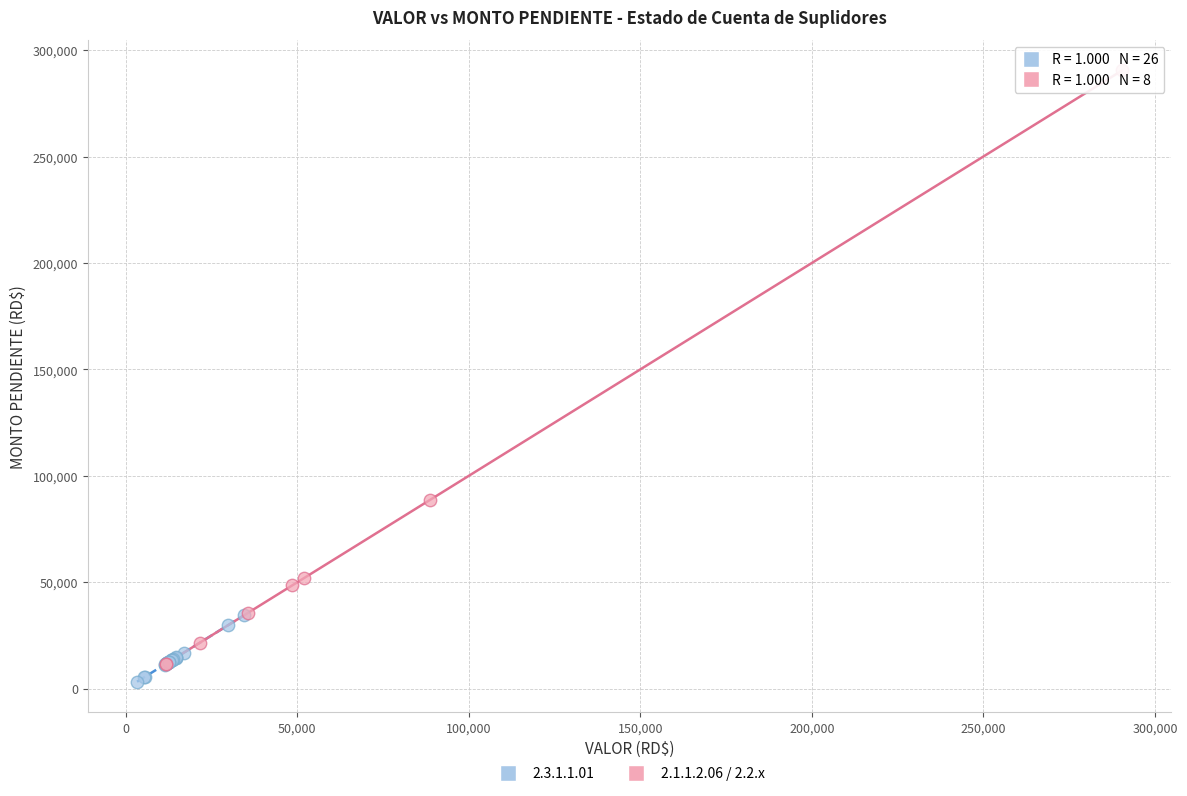

Which series has the widest spread of Y values?

2.1.1.2.06 / 2.2.x